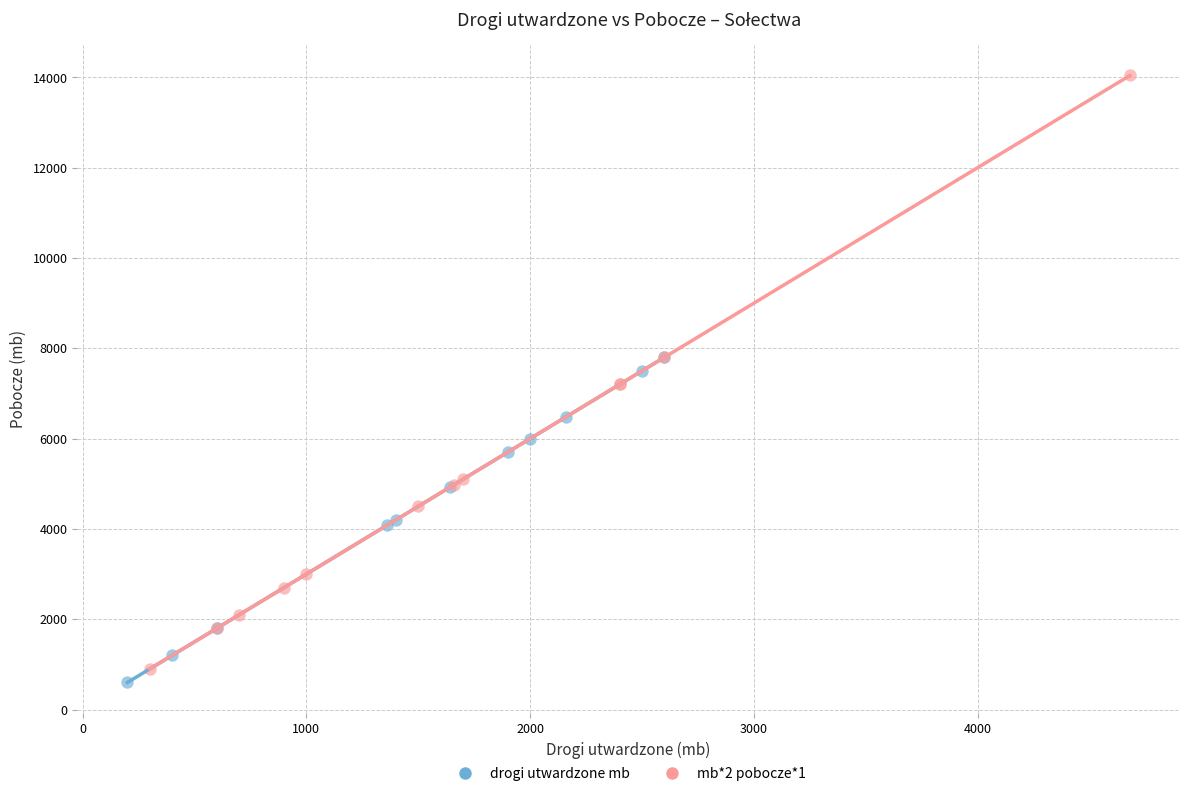

Which series has the largest Y range (max minus min)?

mb*2 pobocze*1